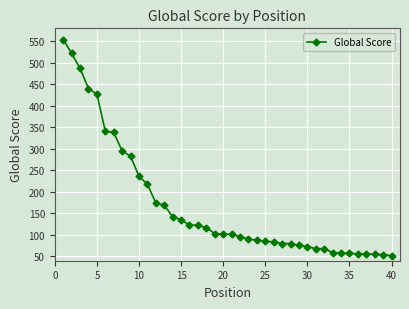

What is the smallest value displayed?

52